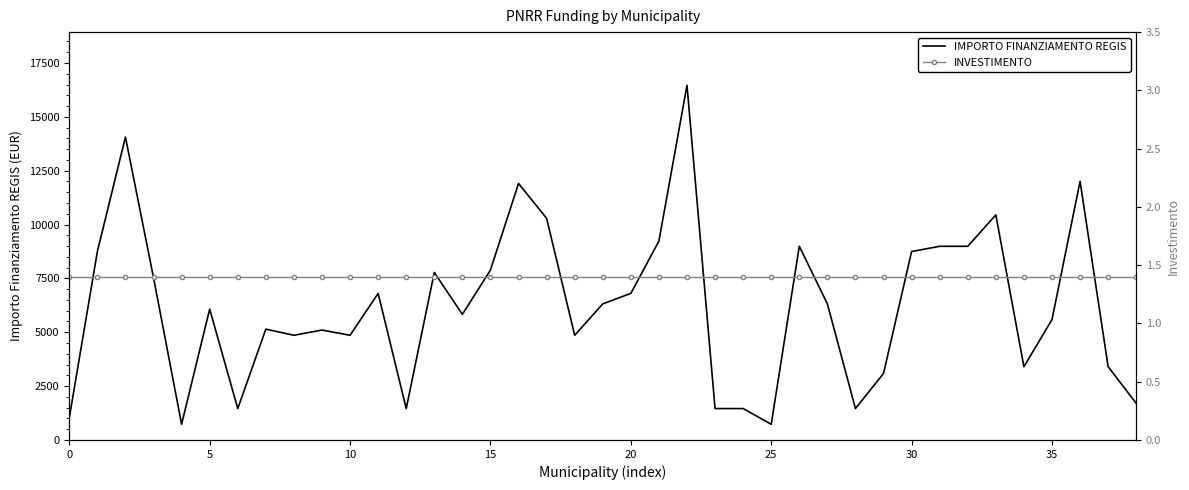

Does the chart display data point markers on the line(s)?

No